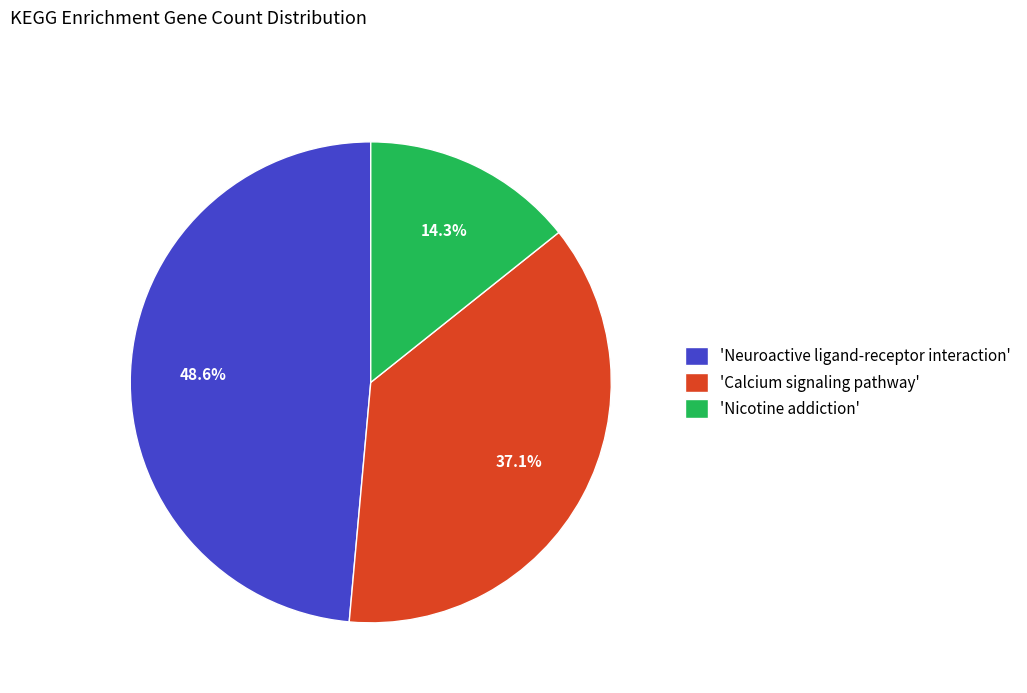

Rank the categories by value from lowest to highest.

'Nicotine addiction', 'Calcium signaling pathway', 'Neuroactive ligand-receptor interaction'